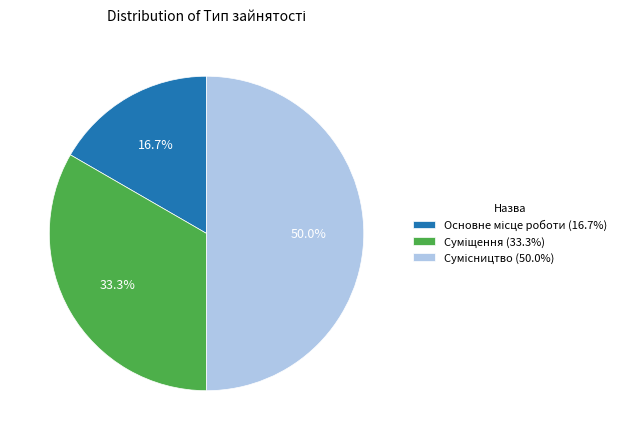

Do Суміщення and Сумісництво together represent more than half of the pie?

Yes